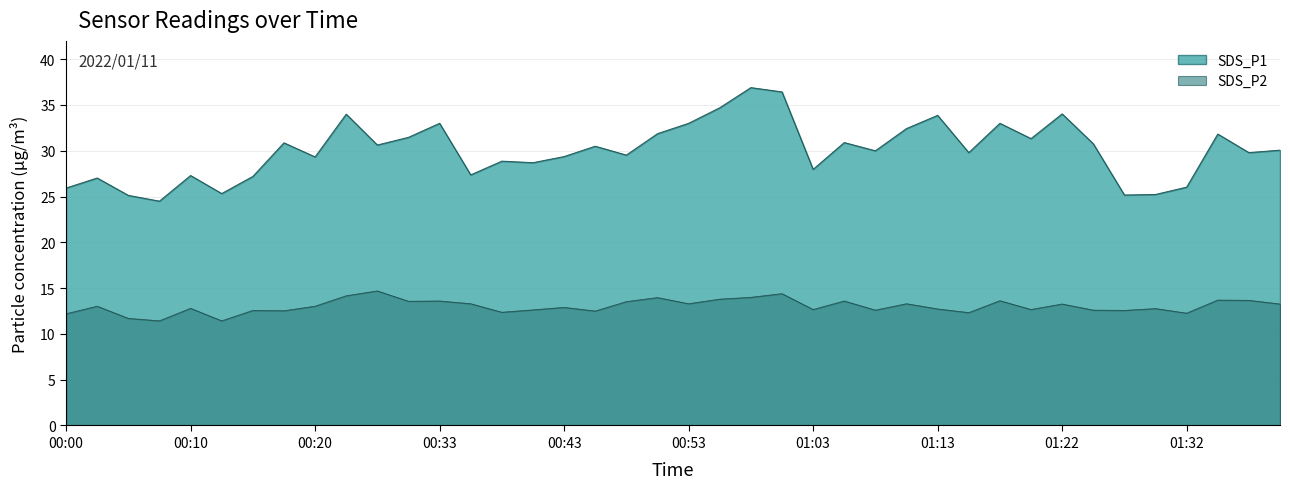

True or false: SDS_P1 and SDS_P2 intersect in this chart.

False